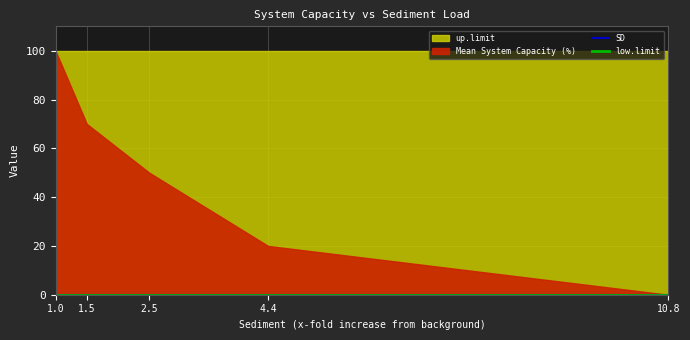

Where is SD nearest to the value 0?

1.0